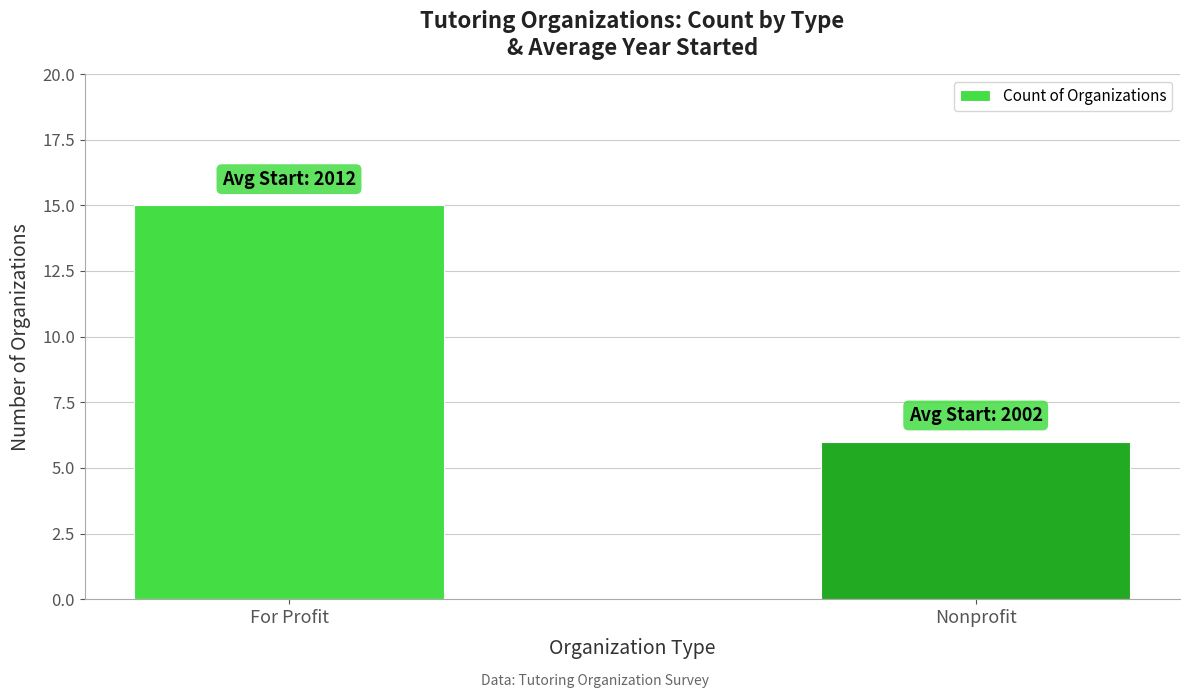

Reading right to left, list all the values displayed in this chart.

Nonprofit=6	For Profit=15